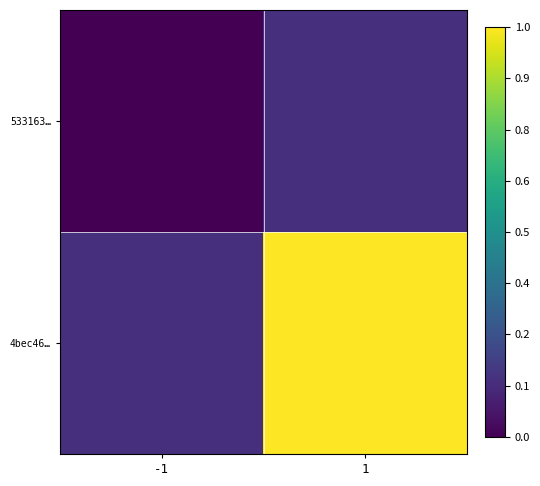

What is the difference between the highest and lowest values at -1?

0.1